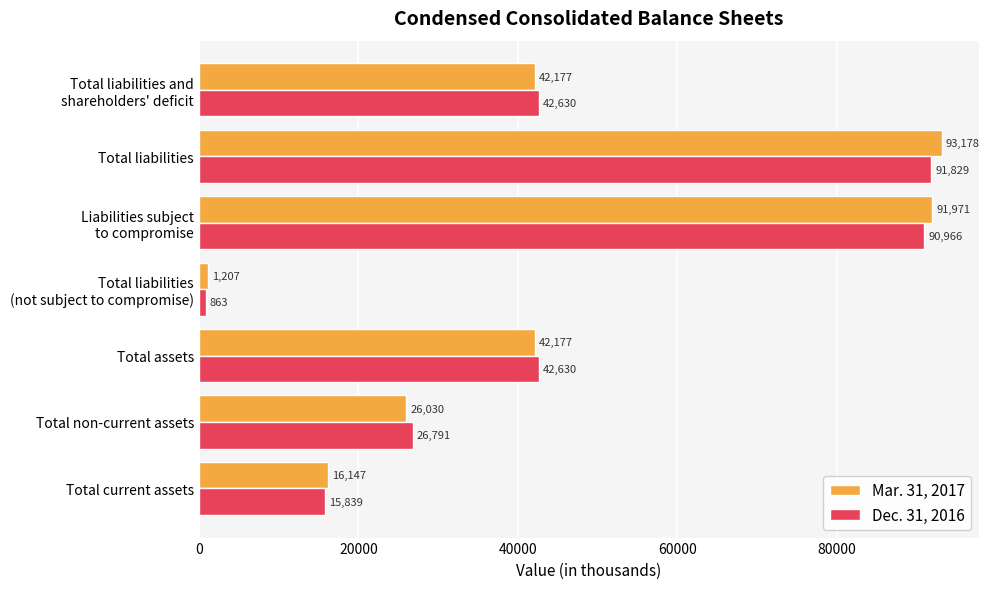

Is it true that Mar. 31, 2017 equals 39676 at Total liabilities?

False